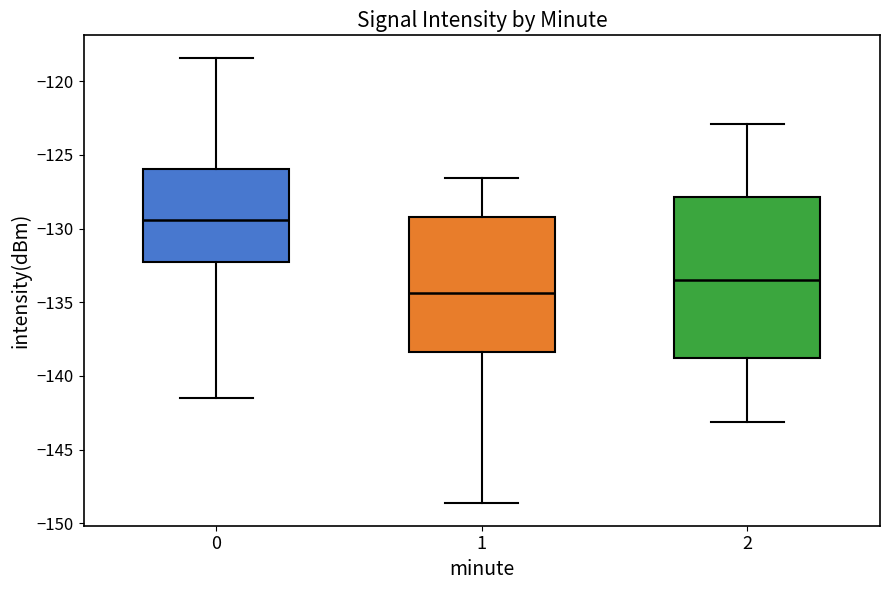

Comparing the boxes themselves (not the whiskers), which one is the tallest?

2